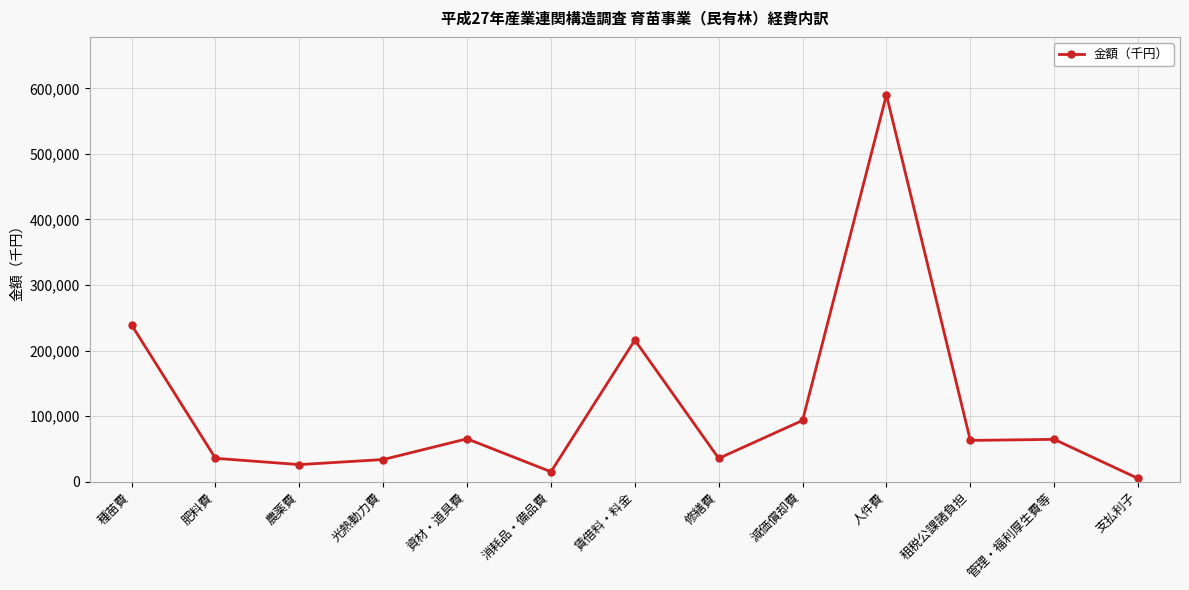

Which has a higher value, 農薬費 or 消耗品・備品費?

農薬費